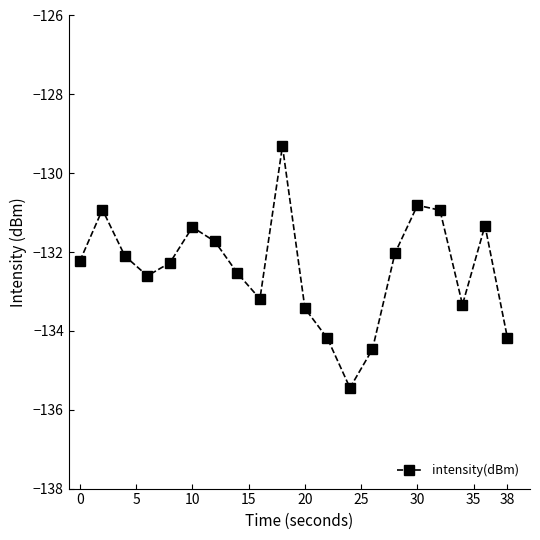

True or false: the data has more than 1 interior local peaks.

True